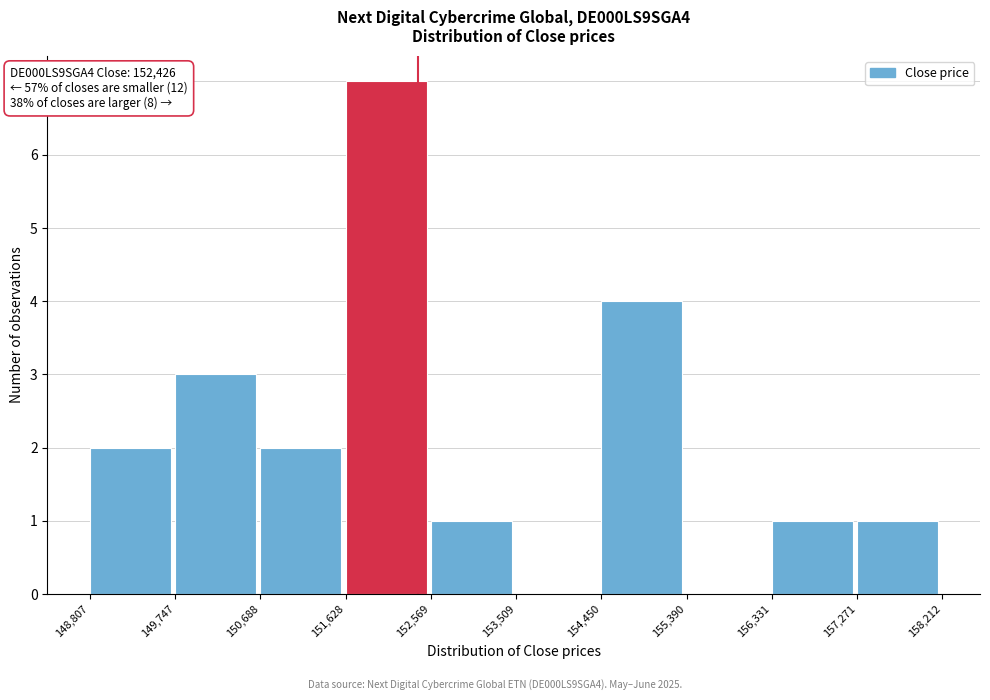

Over which range of the x-axis is the bar tallest?

151,628 to 152,569